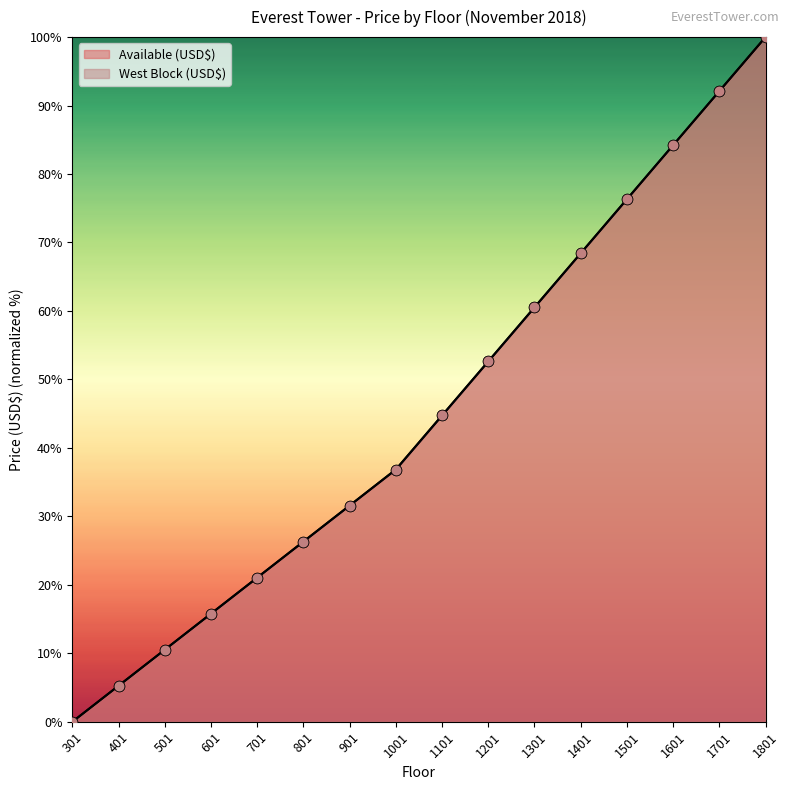

Which series contains the lowest Y value?

Available (USD$)